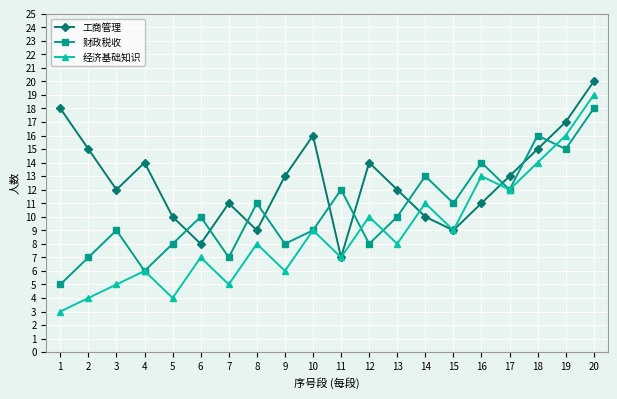

Which series has the widest spread of values?

经济基础知识